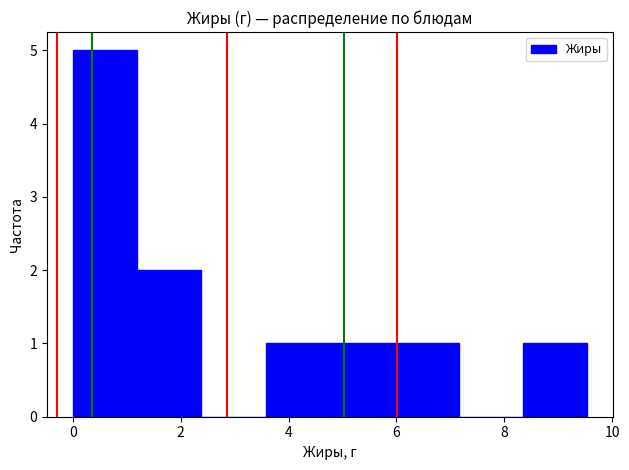

Reading left to right, transcribe this chart: for each bar, give the range it covers on the x-axis and its height. Neither the bar edges nor the heights are printed on the chart, so give them approximately, as read against the axes.

0.0 to 1.2: 5
1.2 to 2.4: 2
2.4 to 3.6: 0
3.6 to 4.8: 1
4.8 to 6.0: 1
6.0 to 7.2: 1
7.2 to 8.4: 0
8.4 to 9.6: 1